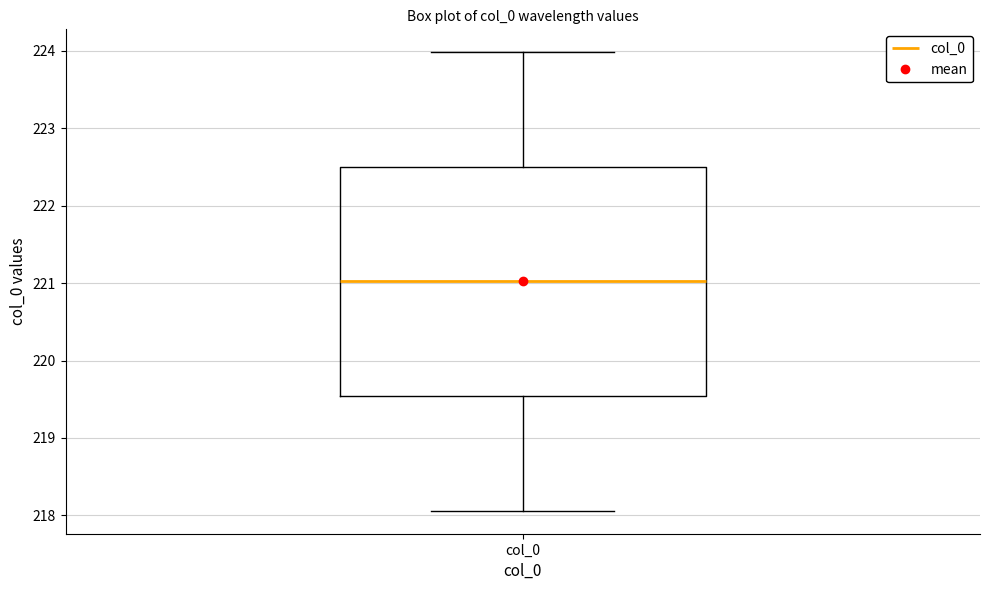

Transcribe this box plot: give where the median line is, the range the box spans, and where the two whiskers end, as read against the y-axis. The values are not printed on the chart, so give them approximately, as read against the axis.

median 221.0, box 219.5 to 222.5, whiskers 218.1 to 224.0